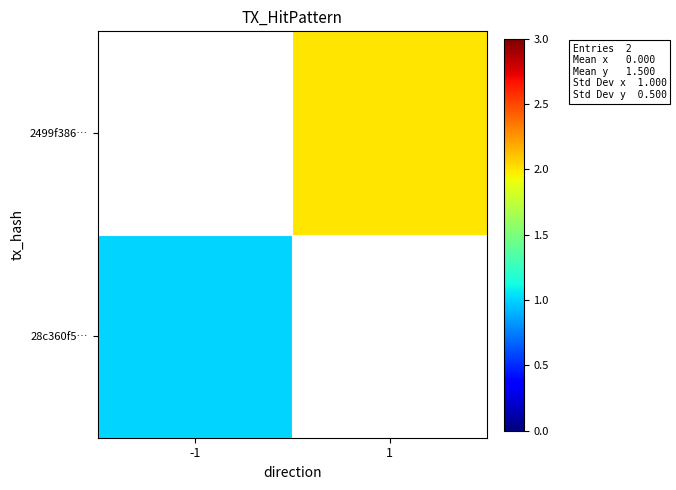

The 2499f386… series shows 2.0 at 1. True or false?

True